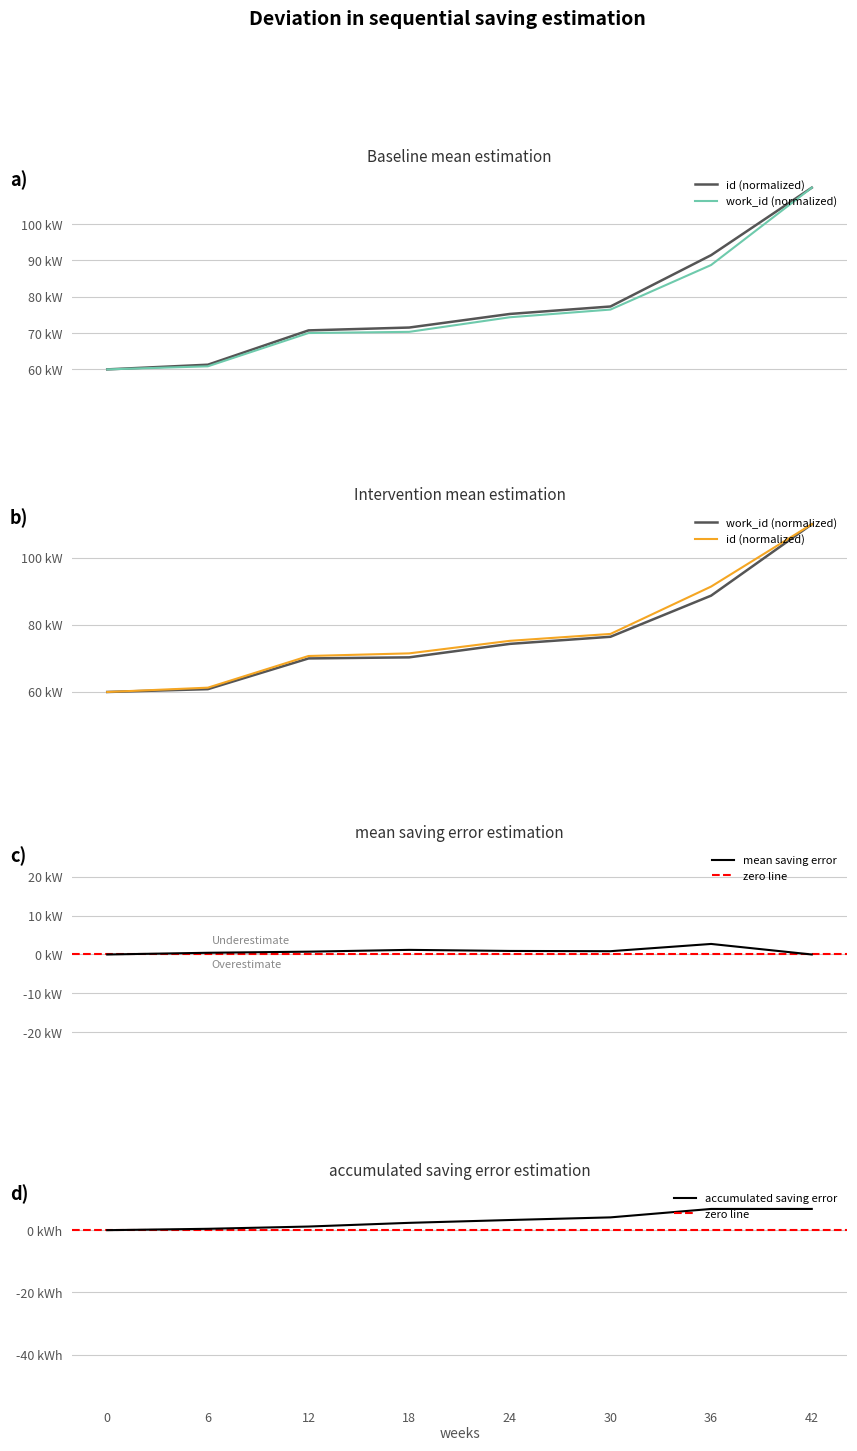

True or false: work_id and id intersect in this chart.

False